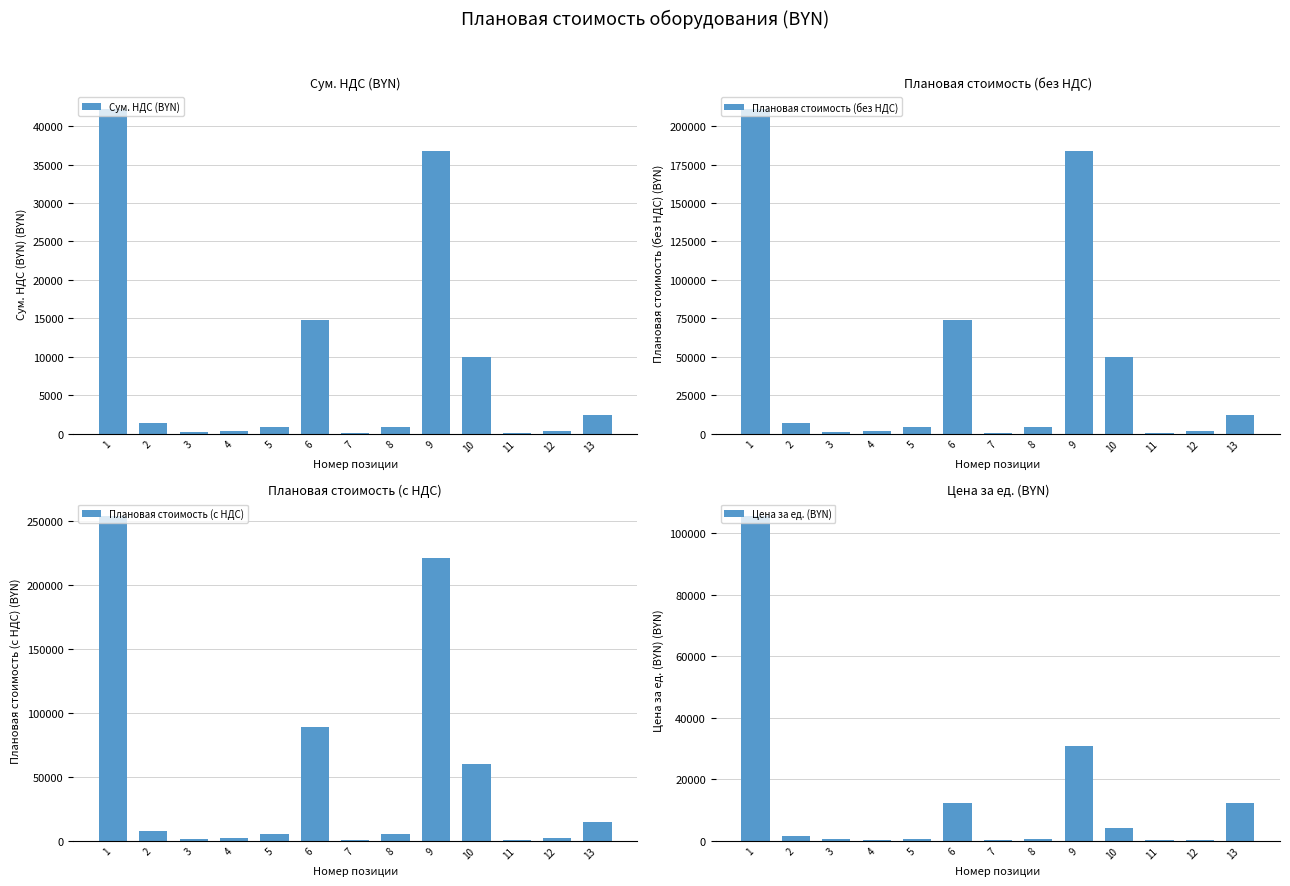

At 1, list the series in order from smallest to largest.

Сум. НДС (BYN), Цена за ед. (BYN), Плановая стоимость (без НДС), Плановая стоимость (с НДС)